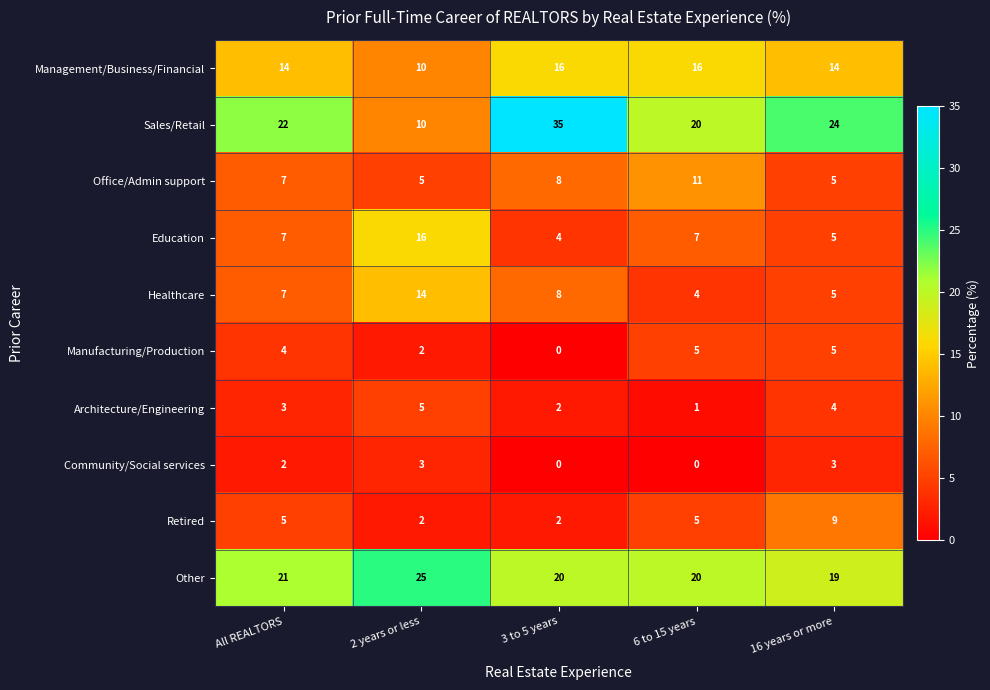

How many values in the Healthcare series are below 7?

2